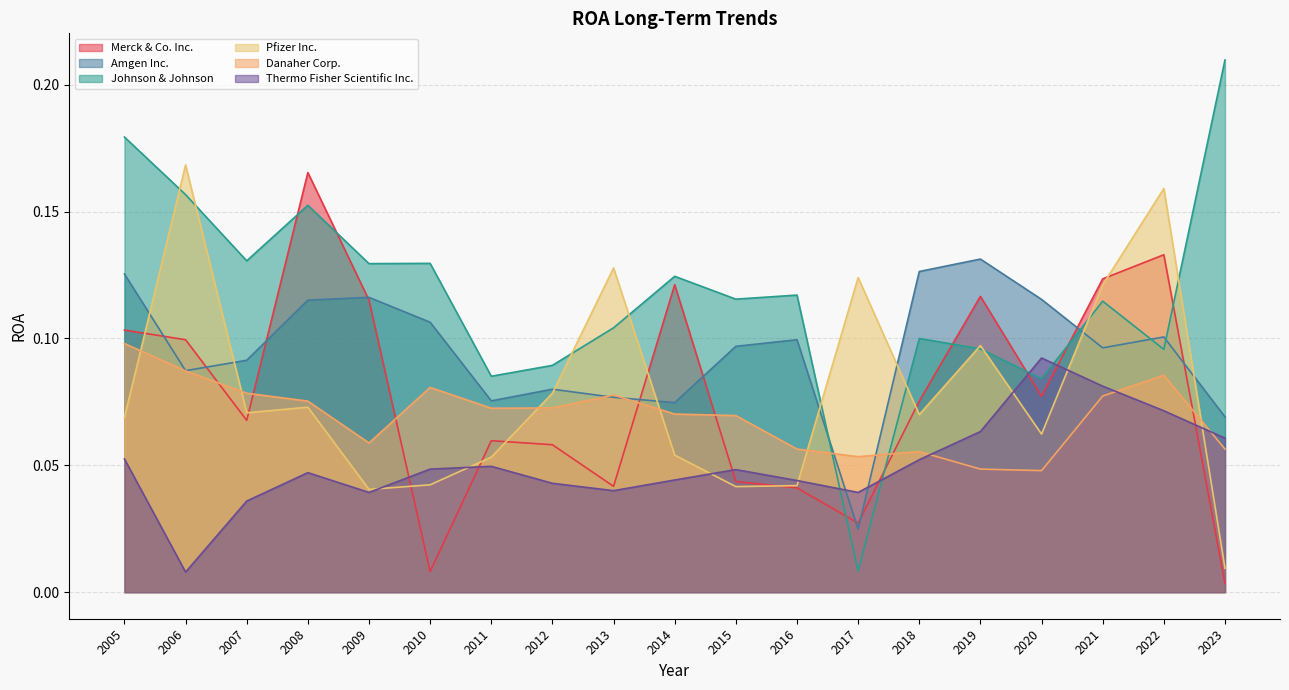

List the series in order of their peak value, highest first.

Johnson & Johnson, Pfizer Inc., Merck & Co. Inc., Amgen Inc., Danaher Corp., Thermo Fisher Scientific Inc.